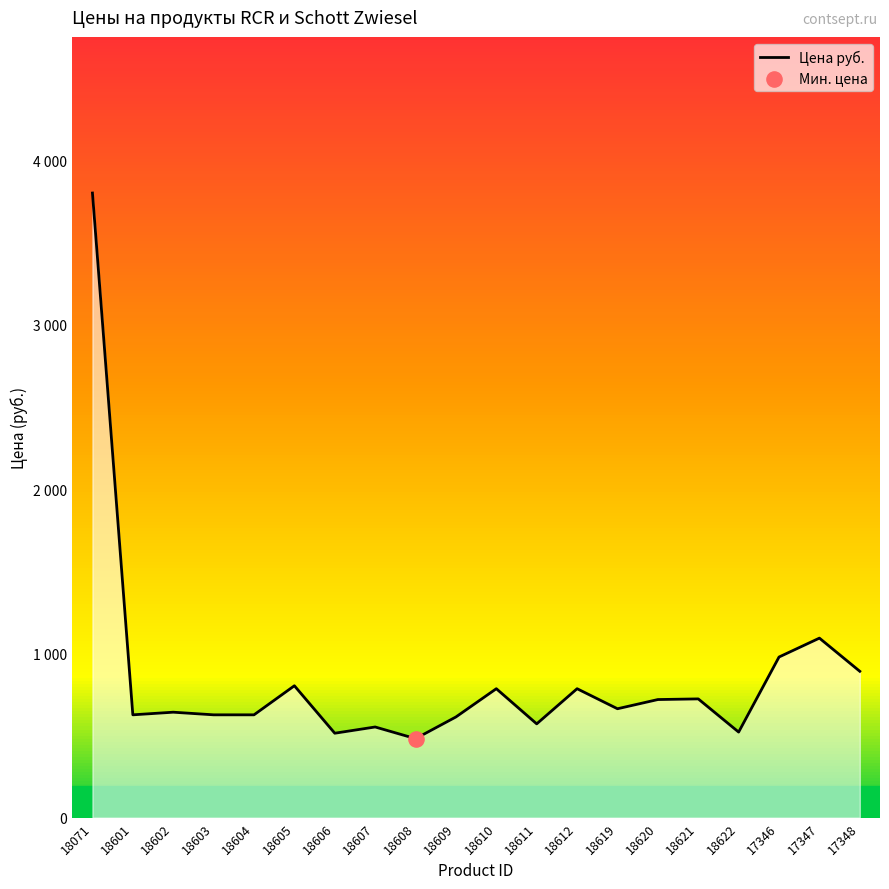

What is the ratio of the value at 18620 to the value at 18621?

1.0